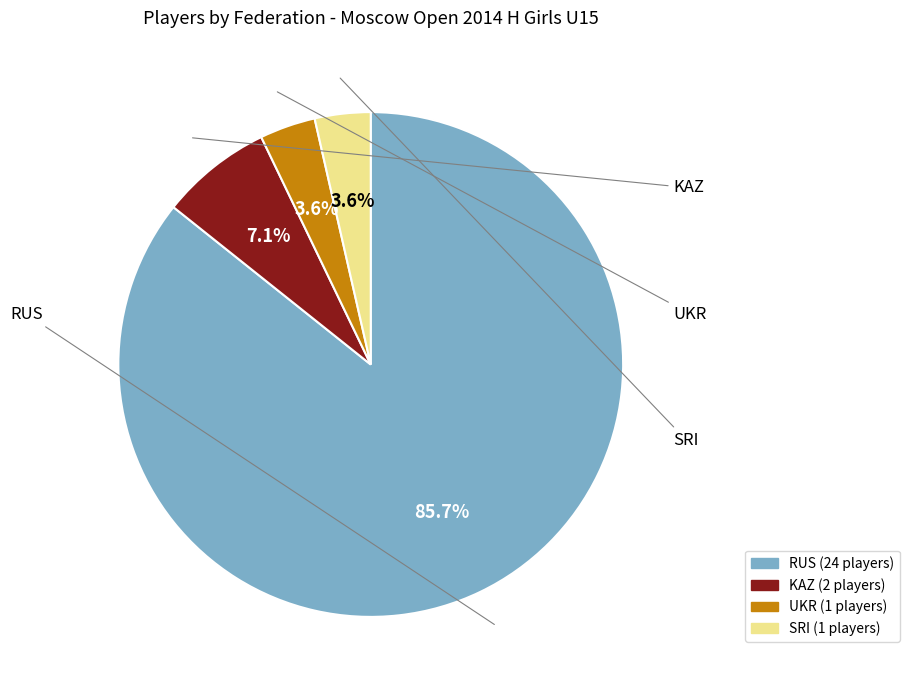

How many slices are in this pie chart?

4